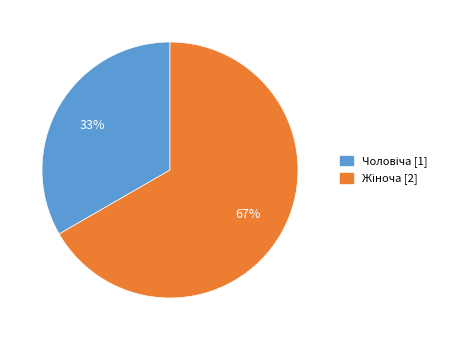

To the nearest percent, what is the average slice percentage?

50%